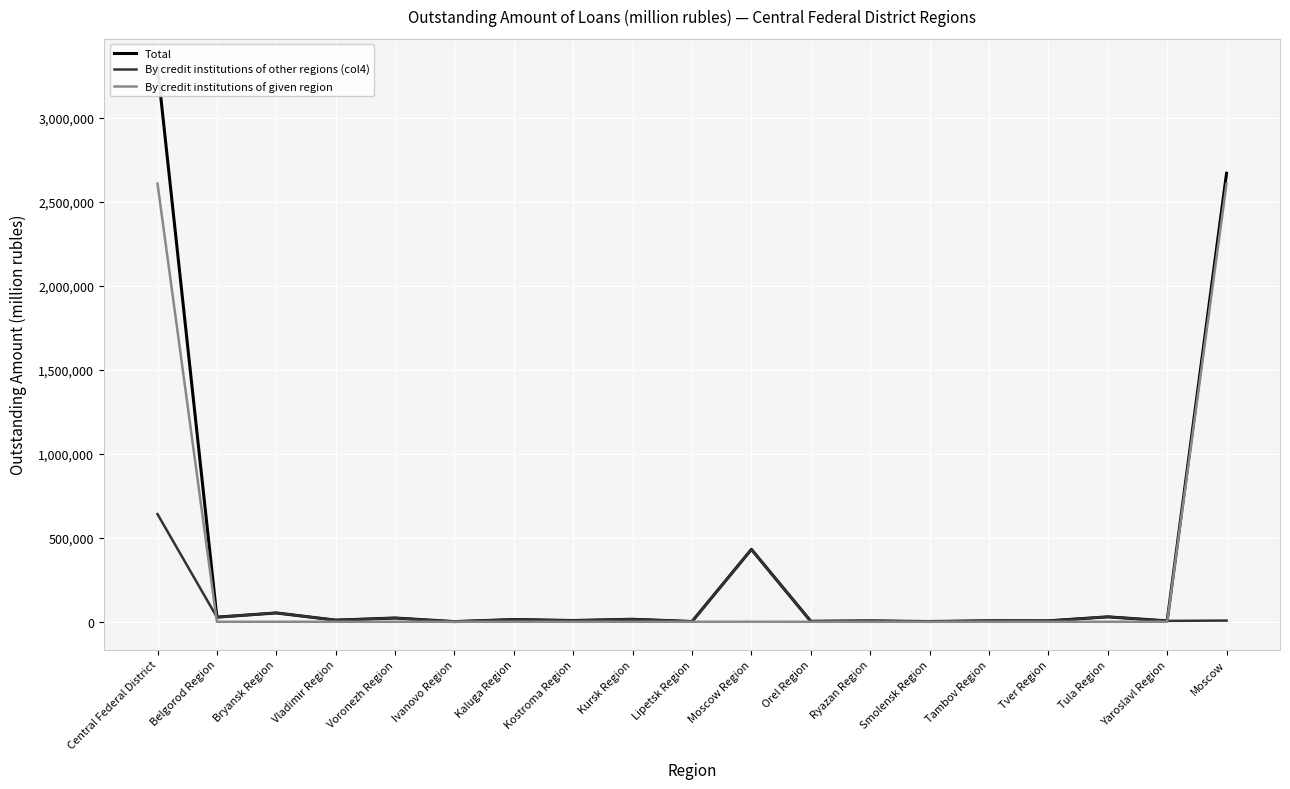

Reading left to right, what are all the values shown in this chart?

Total: Central Federal District=3303115	Belgorod Region=27303	Bryansk Region=52428	Vladimir Region=9596	Voronezh Region=22333	Ivanovo Region=836	Kaluga Region=13268	Kostroma Region=7290	Kursk Region=14793	Lipetsk Region=1480	Moscow Region=430672	Orel Region=2874	Ryazan Region=4928	Smolensk Region=1443	Tambov Region=5561	Tver Region=5403	Tula Region=29176	Yaroslavl Region=5118	Moscow=2668613
By credit institutions of other regions (col4): Central Federal District=640518	Belgorod Region=27292	Bryansk Region=52428	Vladimir Region=9587	Voronezh Region=22079	Ivanovo Region=825	Kaluga Region=13267	Kostroma Region=7290	Kursk Region=14792	Lipetsk Region=1479	Moscow Region=430082	Orel Region=2873	Ryazan Region=4928	Smolensk Region=1442	Tambov Region=5561	Tver Region=5401	Tula Region=29162	Yaroslavl Region=5004	Moscow=7024
By credit institutions of given region: Central Federal District=2607138	Belgorod Region=11	Bryansk Region=0	Vladimir Region=0	Voronezh Region=0	Ivanovo Region=8	Kaluga Region=0	Kostroma Region=0	Kursk Region=0	Lipetsk Region=0	Moscow Region=320	Orel Region=0	Ryazan Region=0	Smolensk Region=0	Tambov Region=0	Tver Region=0	Tula Region=0	Yaroslavl Region=114	Moscow=2606685